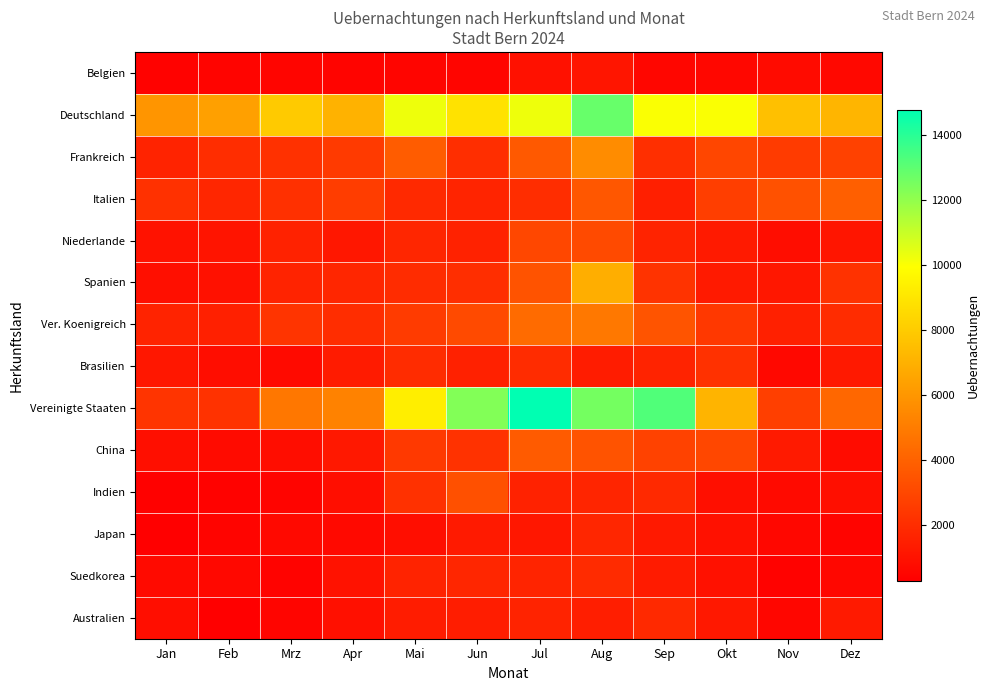

Which label corresponds to the largest value in the chart?

Jul